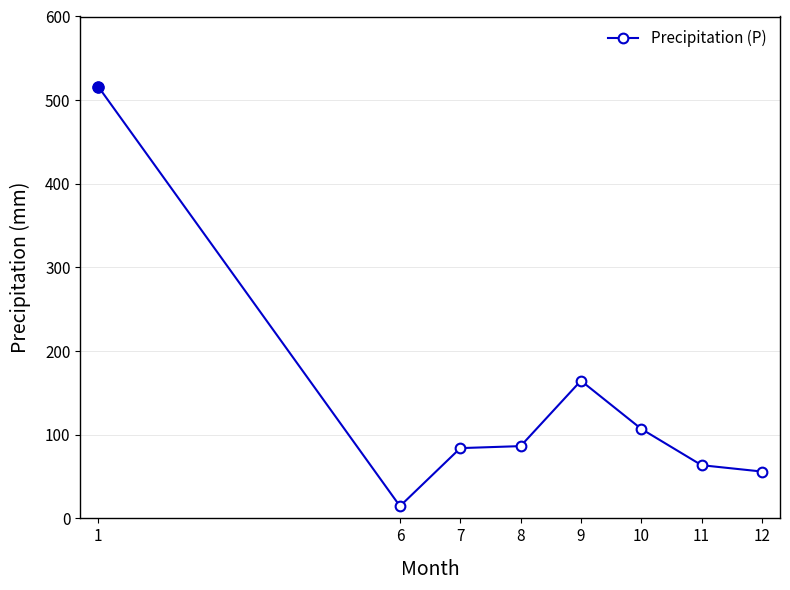

What is the smallest value displayed?

14.6